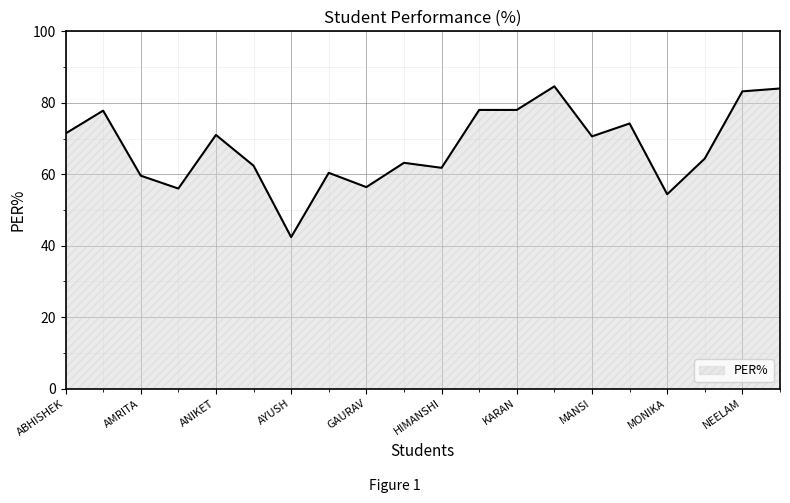

What is the minimum value shown in the chart?

42.4